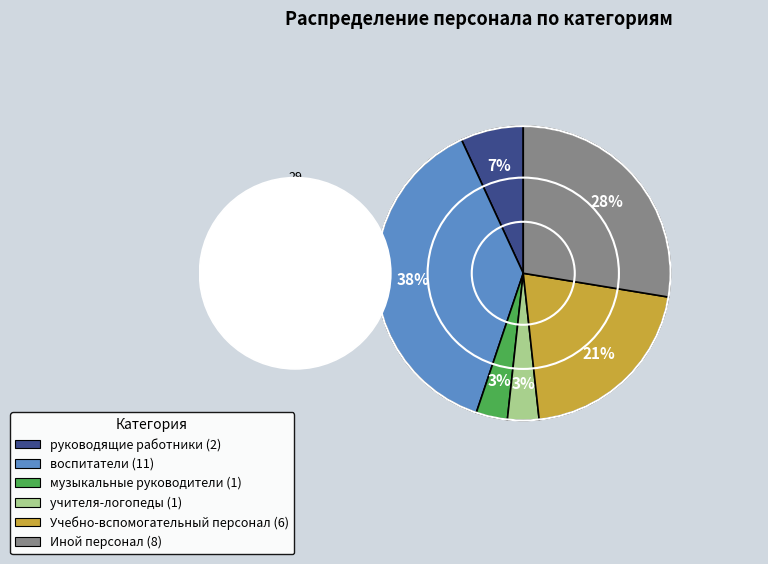

What portion of the pie excludes руководящие работники?

93.1%